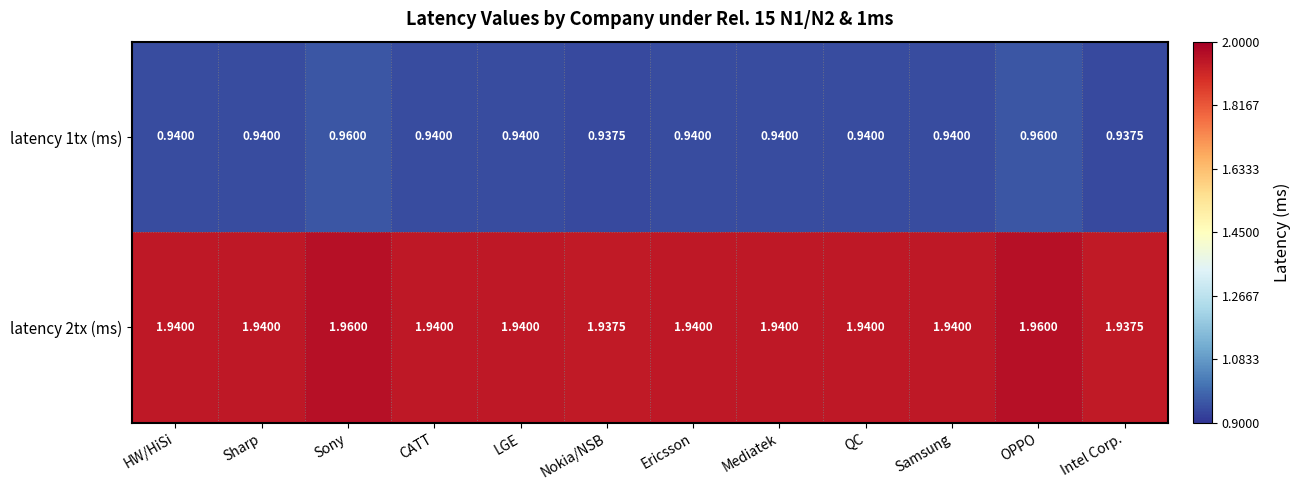

Is the value of latency 1tx (ms) at CATT greater than the value of latency 2tx (ms) at QC?

No